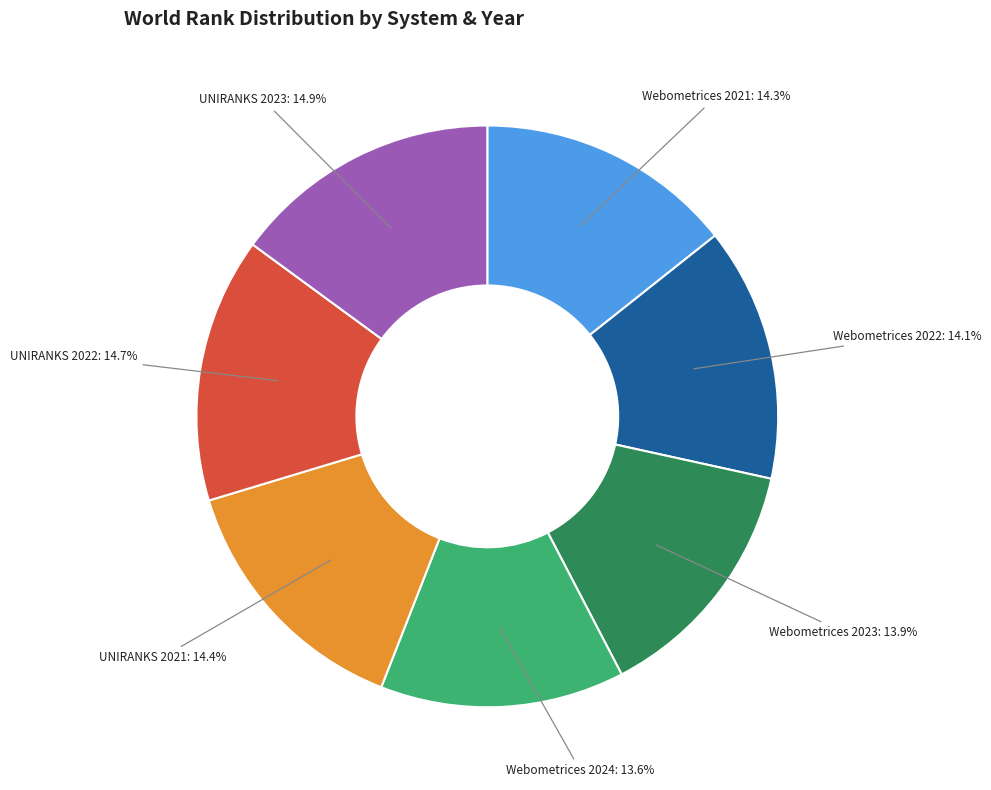

Does any single category account for the majority?

No